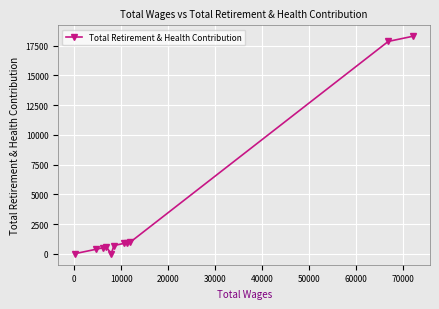

What is the difference between the maximum and minimum values?

18280